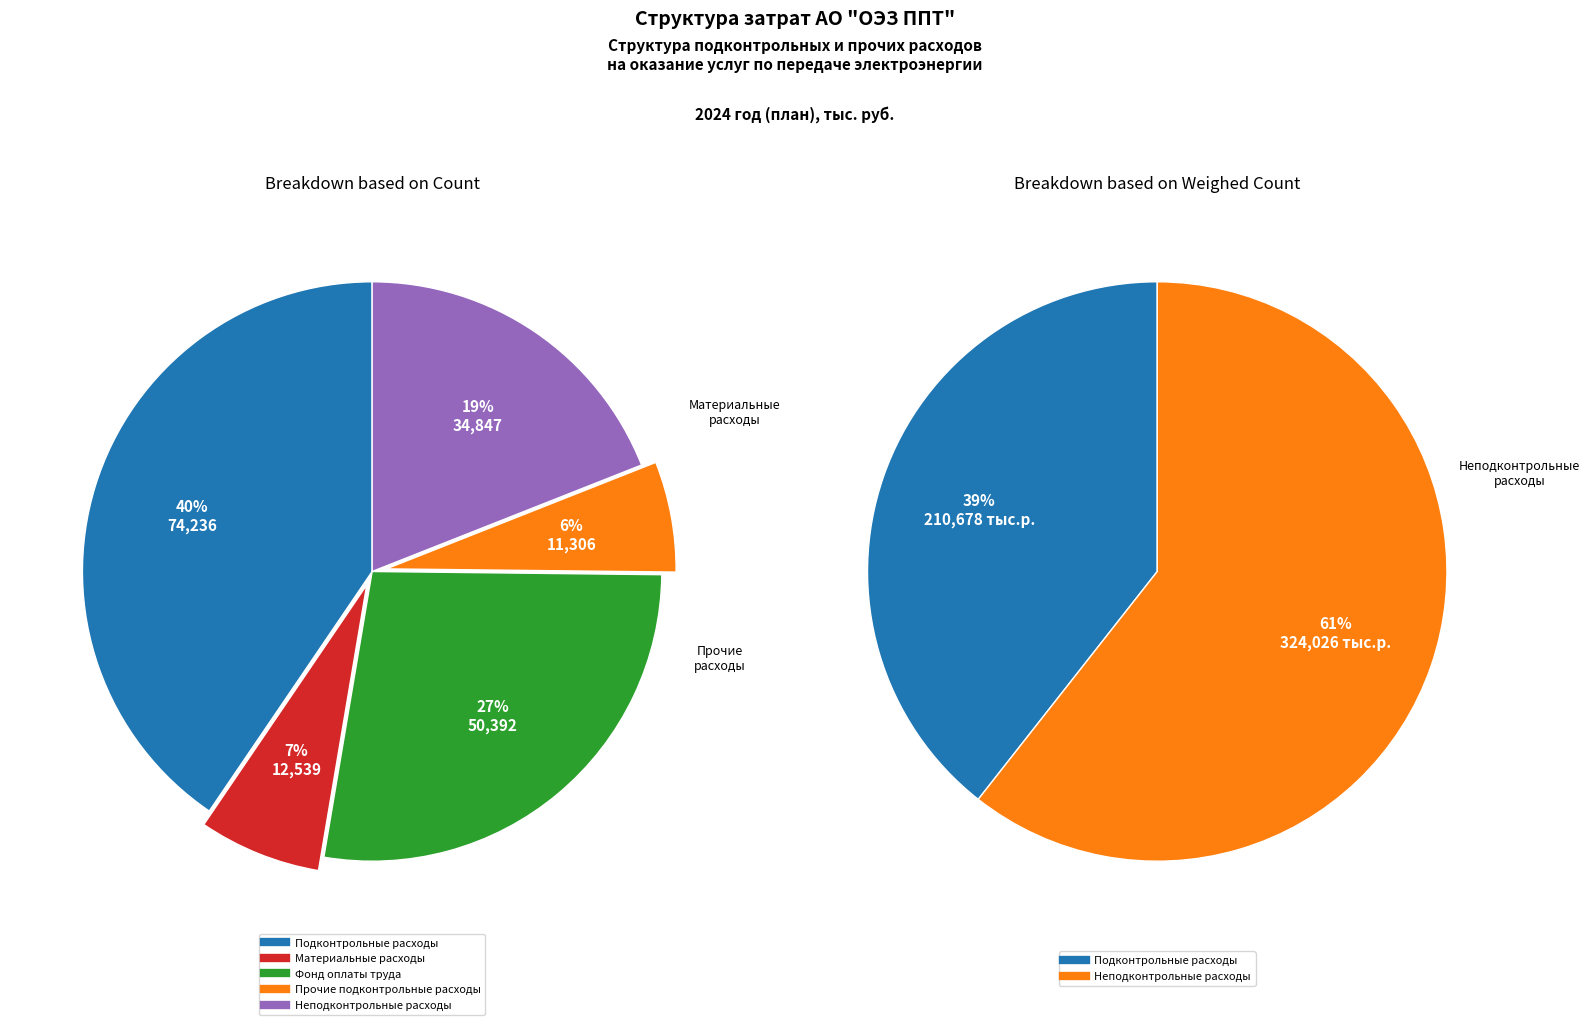

To the nearest percent, what is the average slice percentage?

20%